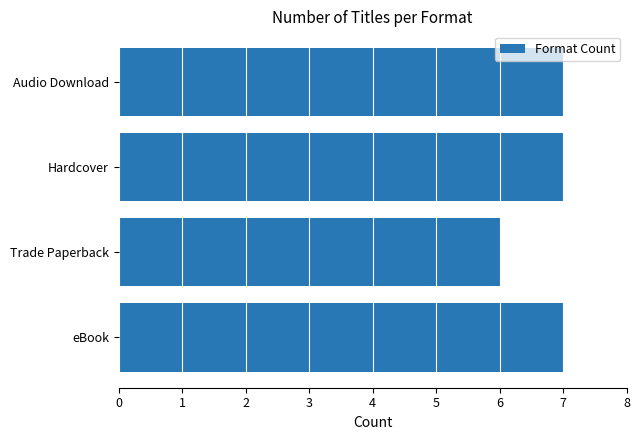

Reading bottom to top, what are all the values shown in this chart?

eBook=7	Trade Paperback=6	Hardcover=7	Audio Download=7